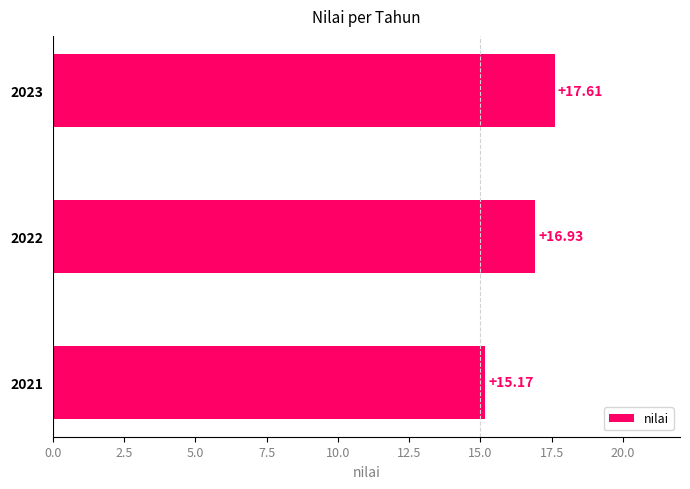

What is the difference between the maximum and minimum values?

2.4